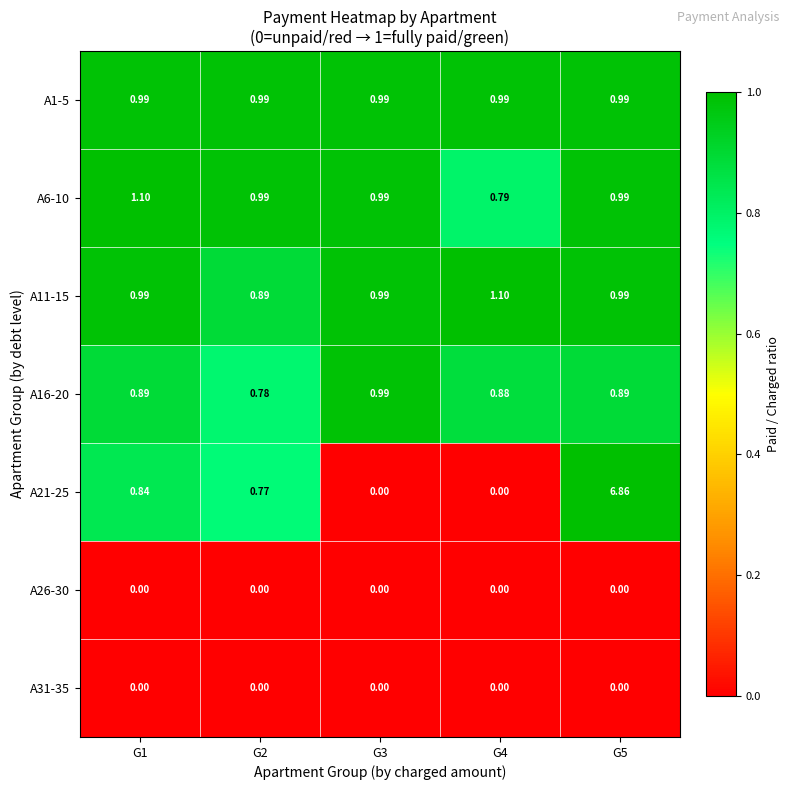

Is the value of A16-20 at G1 greater than the value of A26-30 at G4?

Yes